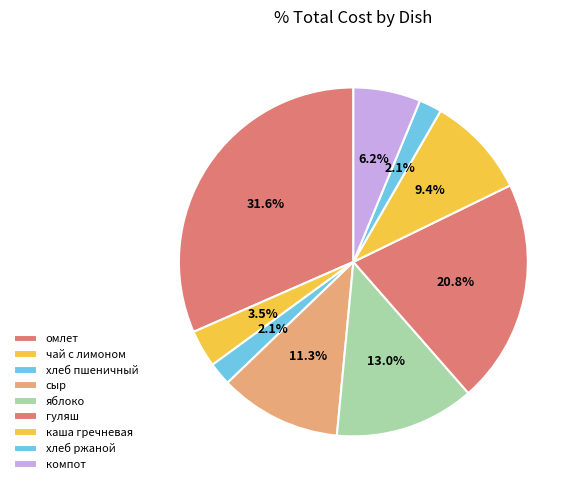

To the nearest percent, what portion does хлеб ржаной represent?

2%